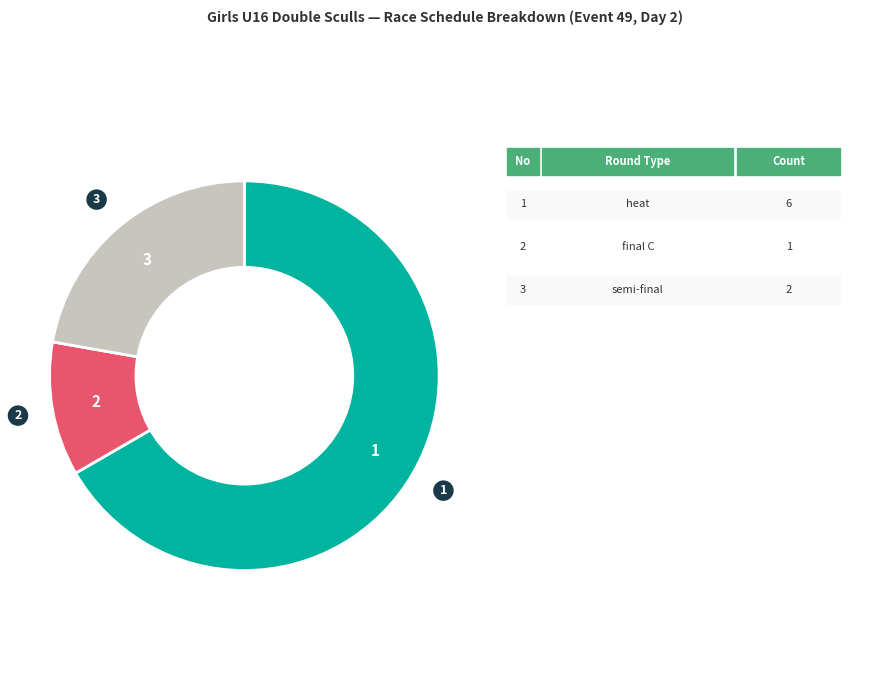

Does any single category account for the majority?

Yes